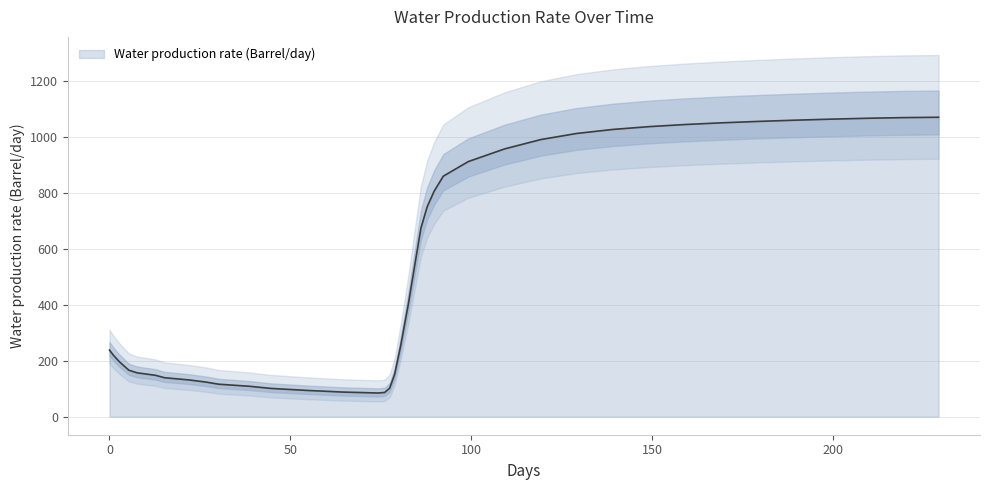

At which category does the chart reach its peak across all series?

229.2